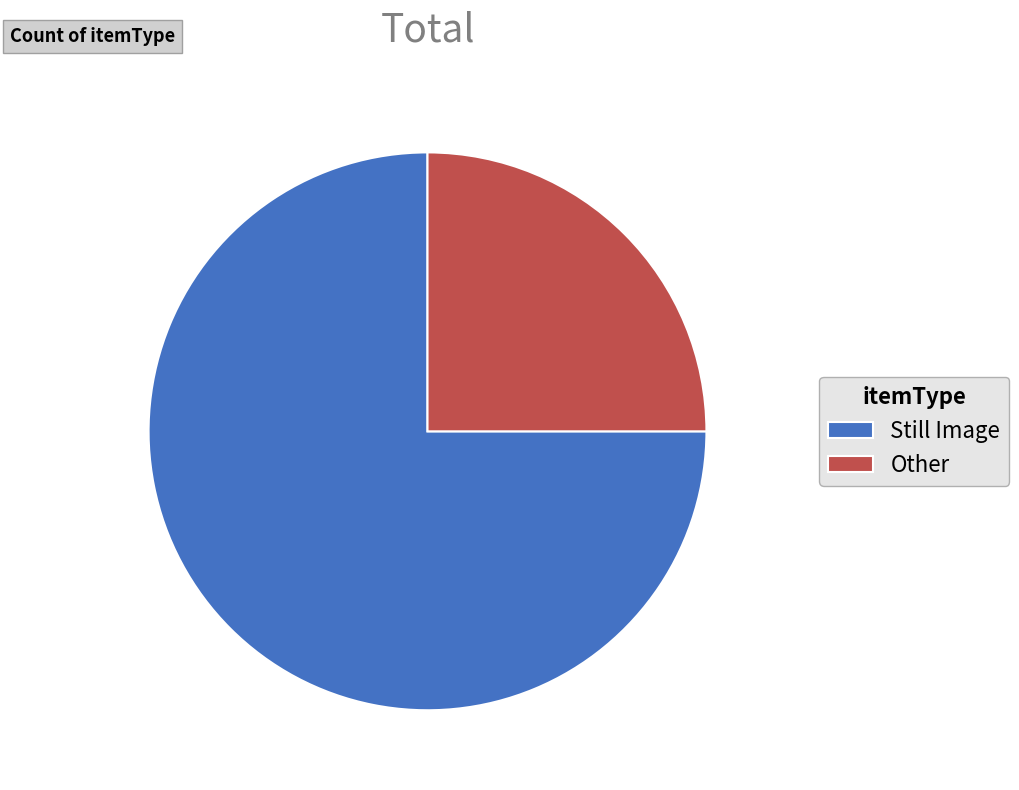

Does any single category account for the majority?

Yes